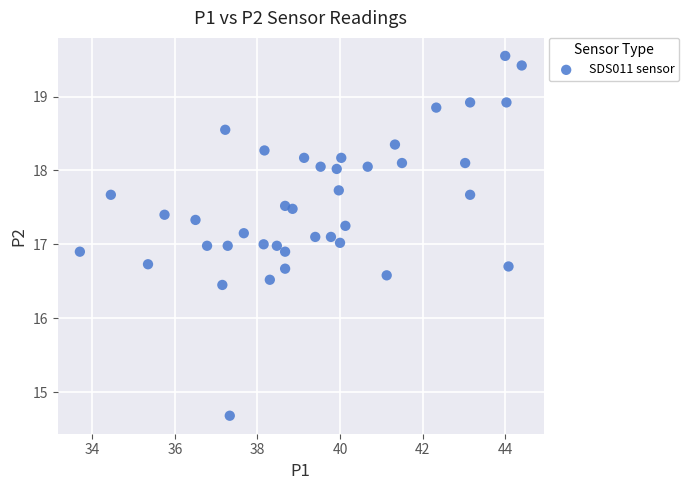

What is the range of Y values (max minus min)?

4.9